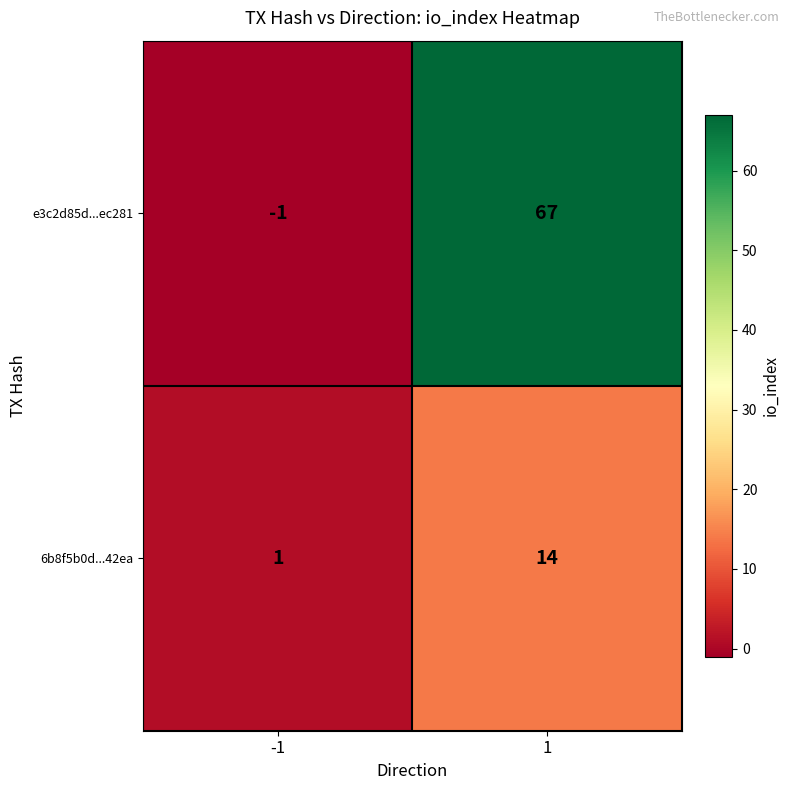

Reading right to left, extract all data points from this chart.

e3c2d85d...ec281: 67	-1
6b8f5b0d...42ea: 14	1